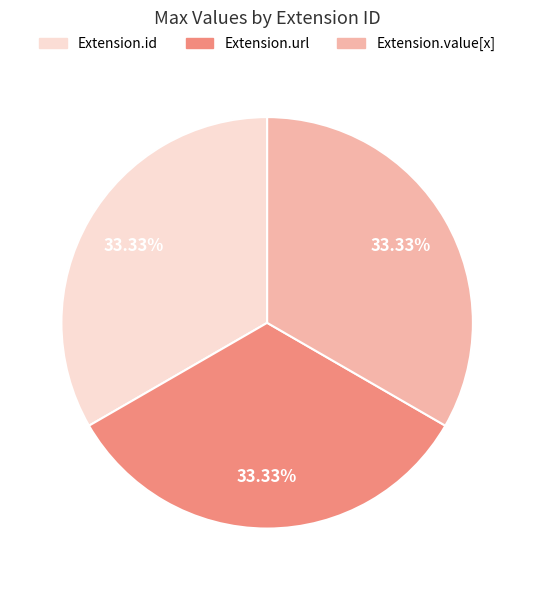

Is there a majority slice in this chart?

No